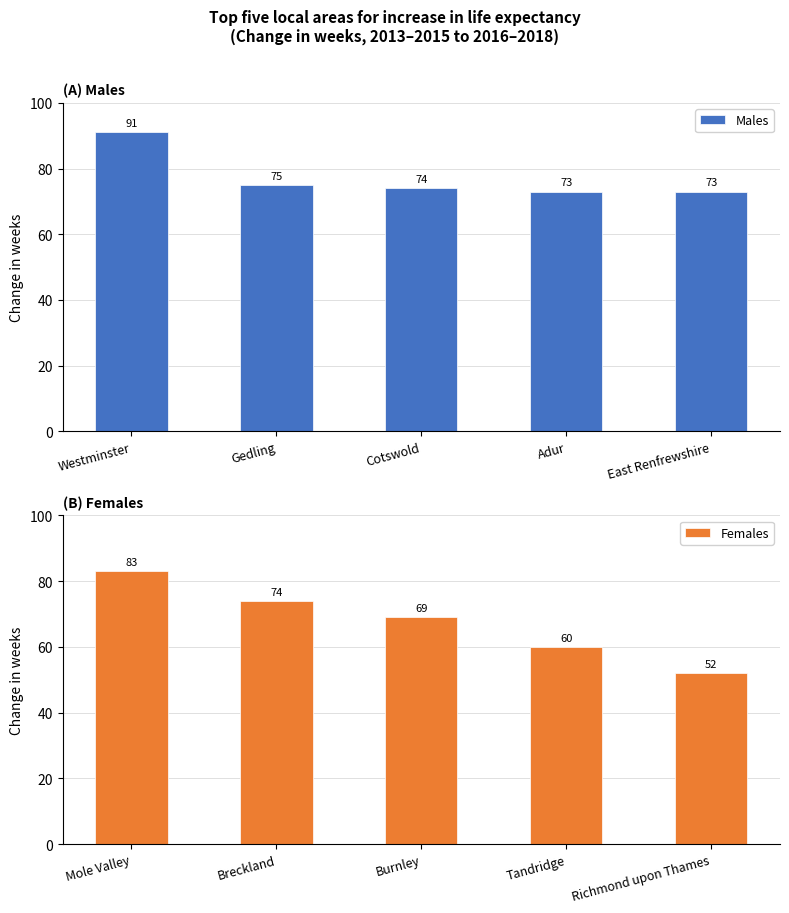

Between Adur and East Renfrewshire, which is larger?

Adur